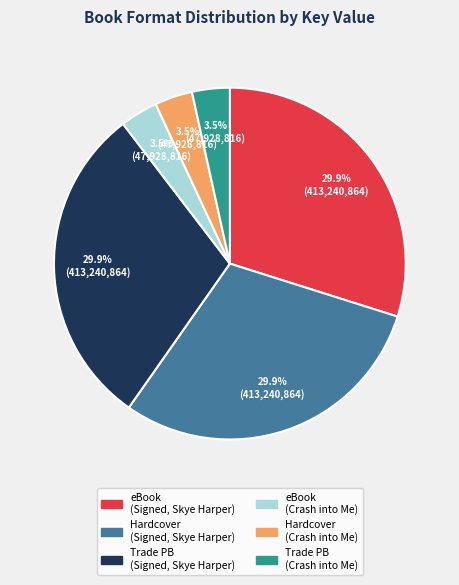

Is Hardcover (Crash into Me) the majority of the pie?

No